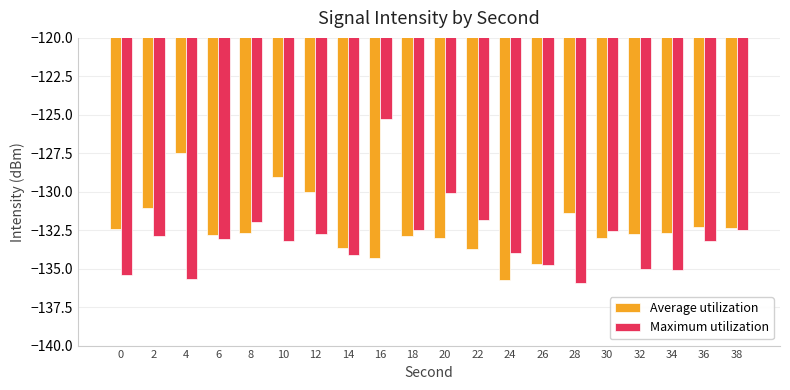

What value does the Maximum utilization series have at 24?

-134.0